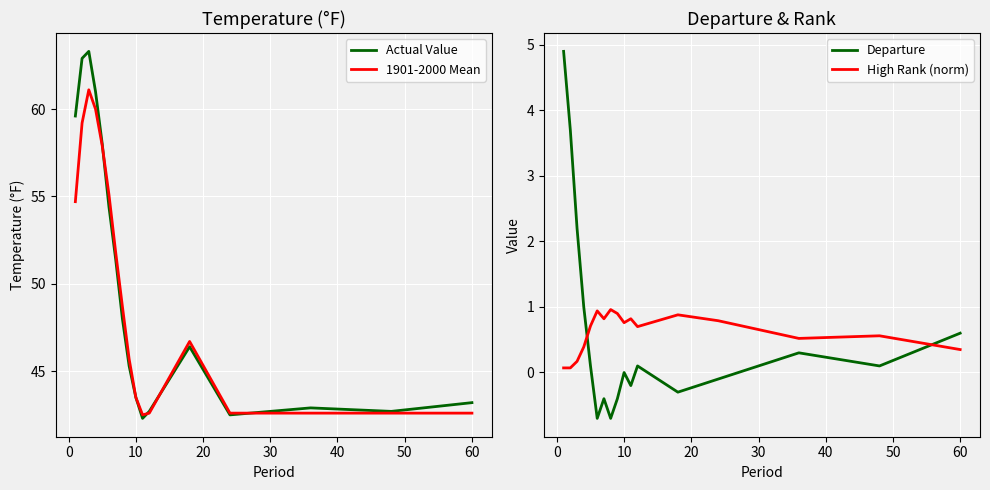

The Departure series shows 3.6 at 10. True or false?

False